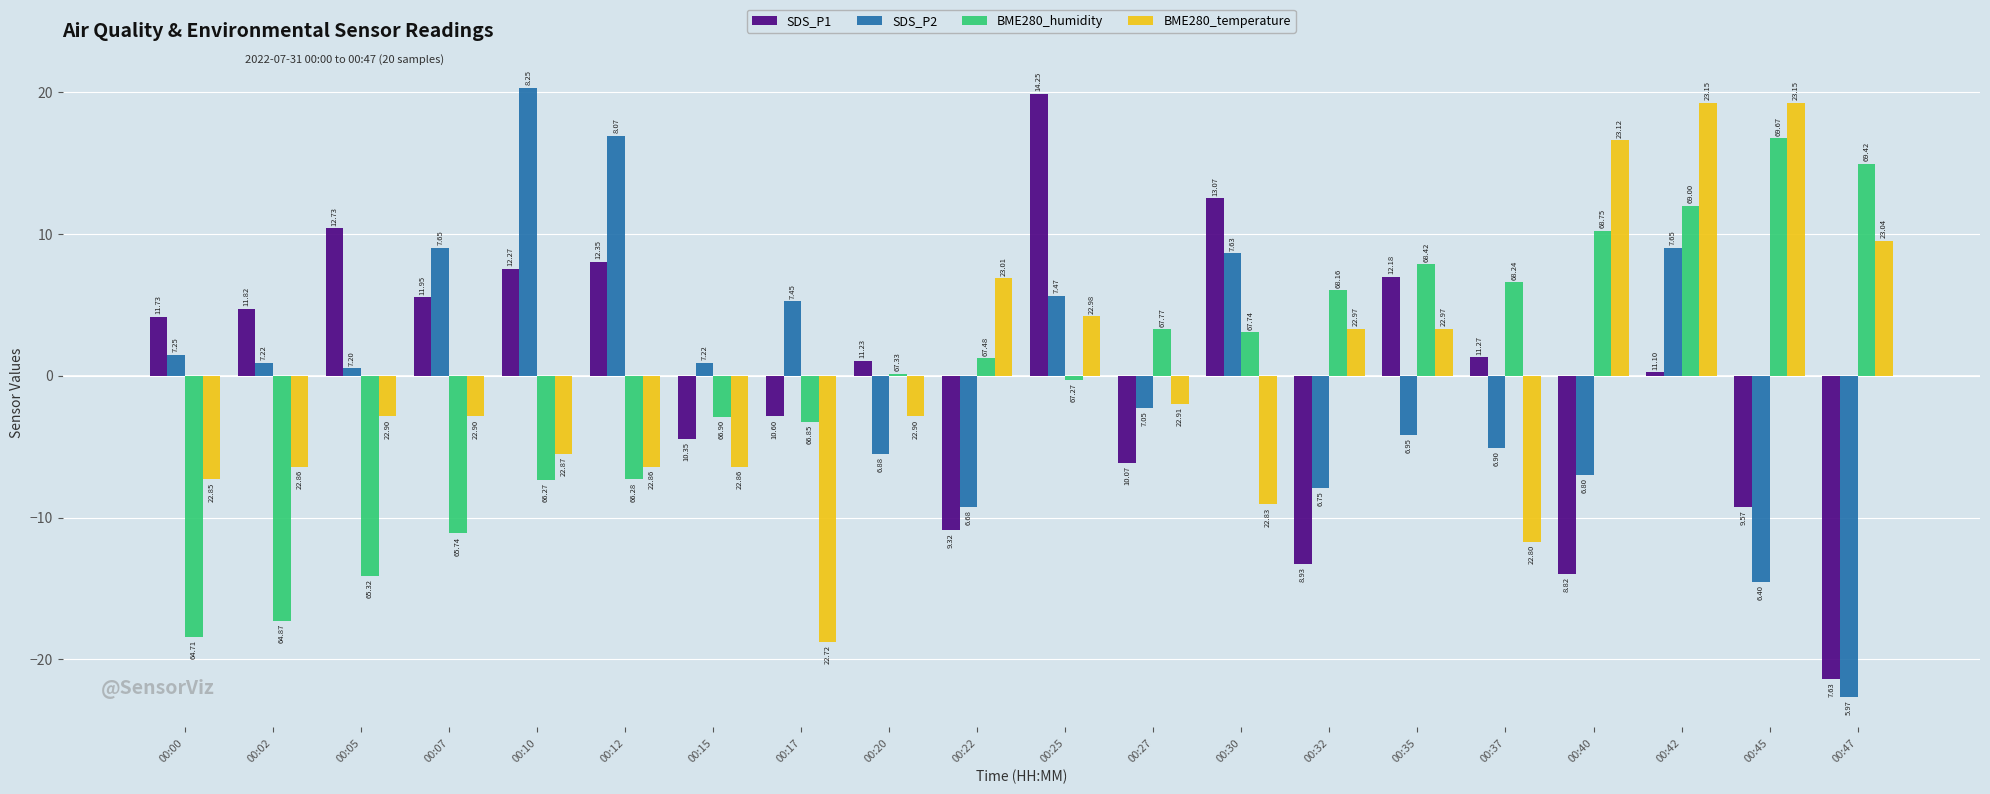

Does the chart contain stacked bars?

No